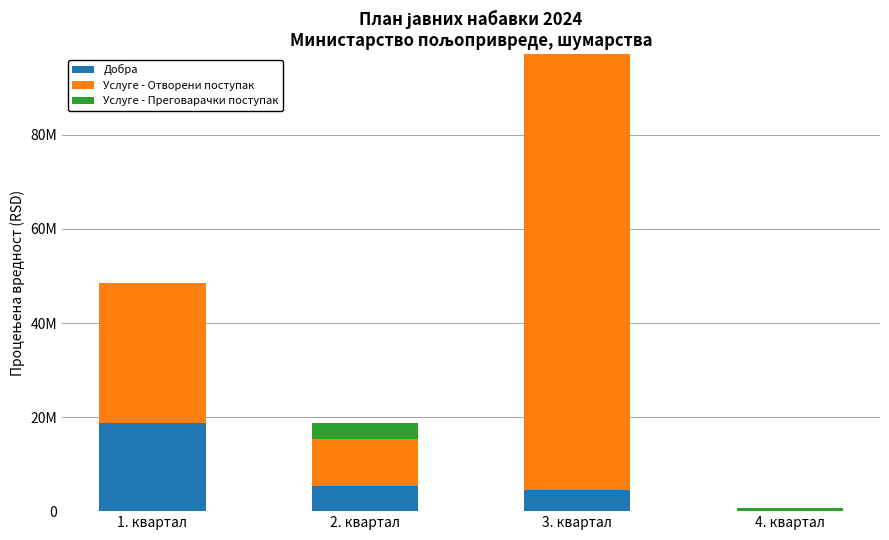

Are the bars grouped side by side (vs. stacked)?

No